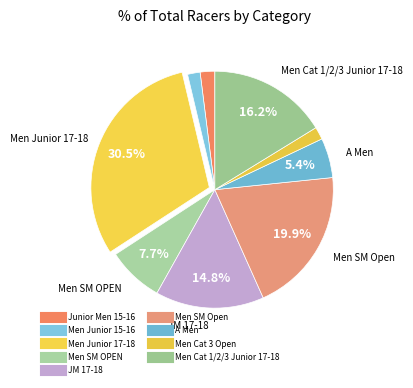

How many slices are in this pie chart?

9